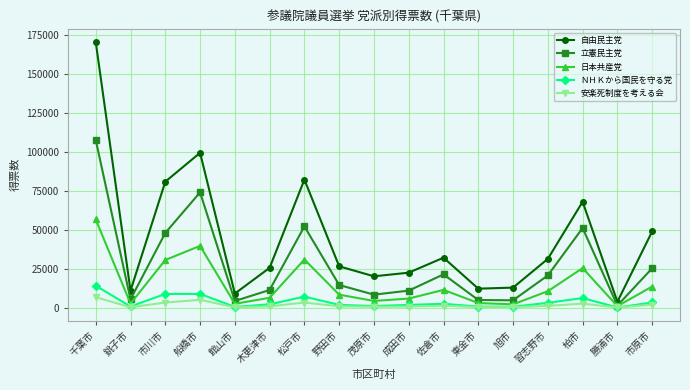

At which category is the sum across all series the highest?

千葉市